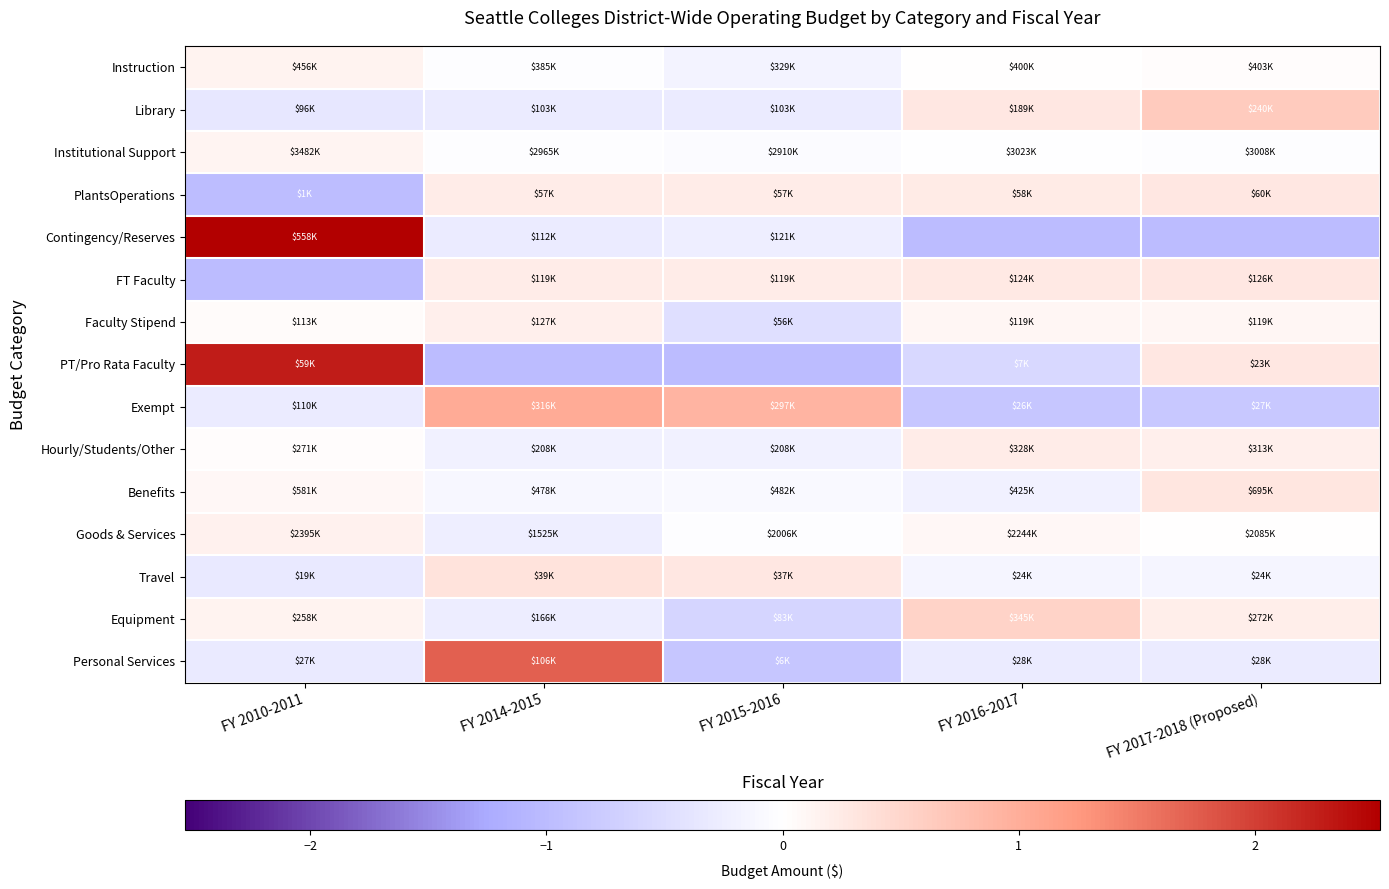

Reading right to left, transcribe all the data shown in this chart.

Instruction: FY 2017-2018 (Proposed)=0.0	FY 2016-2017=0.0	FY 2015-2016=-0.2	FY 2014-2015=-0.0	FY 2010-2011=0.2
Library: FY 2017-2018 (Proposed)=0.6	FY 2016-2017=0.3	FY 2015-2016=-0.3	FY 2014-2015=-0.3	FY 2010-2011=-0.3
Institutional Support: FY 2017-2018 (Proposed)=-0.0	FY 2016-2017=-0.0	FY 2015-2016=-0.1	FY 2014-2015=-0.0	FY 2010-2011=0.1
PlantsOperations: FY 2017-2018 (Proposed)=0.3	FY 2016-2017=0.2	FY 2015-2016=0.2	FY 2014-2015=0.2	FY 2010-2011=-1.0
Contingency/Reserves: FY 2017-2018 (Proposed)=-1.0	FY 2016-2017=-1.0	FY 2015-2016=-0.2	FY 2014-2015=-0.3	FY 2010-2011=2.5
FT Faculty: FY 2017-2018 (Proposed)=0.3	FY 2016-2017=0.3	FY 2015-2016=0.2	FY 2014-2015=0.2	FY 2010-2011=-1.0
Faculty Stipend: FY 2017-2018 (Proposed)=0.1	FY 2016-2017=0.1	FY 2015-2016=-0.5	FY 2014-2015=0.2	FY 2010-2011=0.1
PT/Pro Rata Faculty: FY 2017-2018 (Proposed)=0.3	FY 2016-2017=-0.6	FY 2015-2016=-1.0	FY 2014-2015=-1.0	FY 2010-2011=2.3
Exempt: FY 2017-2018 (Proposed)=-0.8	FY 2016-2017=-0.8	FY 2015-2016=0.9	FY 2014-2015=1.0	FY 2010-2011=-0.3
Hourly/Students/Other: FY 2017-2018 (Proposed)=0.2	FY 2016-2017=0.2	FY 2015-2016=-0.2	FY 2014-2015=-0.2	FY 2010-2011=0.0
Benefits: FY 2017-2018 (Proposed)=0.3	FY 2016-2017=-0.2	FY 2015-2016=-0.1	FY 2014-2015=-0.1	FY 2010-2011=0.1
Goods & Services: FY 2017-2018 (Proposed)=0.0	FY 2016-2017=0.1	FY 2015-2016=-0.0	FY 2014-2015=-0.3	FY 2010-2011=0.2
Travel: FY 2017-2018 (Proposed)=-0.2	FY 2016-2017=-0.2	FY 2015-2016=0.3	FY 2014-2015=0.4	FY 2010-2011=-0.3
Equipment: FY 2017-2018 (Proposed)=0.2	FY 2016-2017=0.5	FY 2015-2016=-0.6	FY 2014-2015=-0.3	FY 2010-2011=0.1
Personal Services: FY 2017-2018 (Proposed)=-0.3	FY 2016-2017=-0.3	FY 2015-2016=-0.8	FY 2014-2015=1.7	FY 2010-2011=-0.3